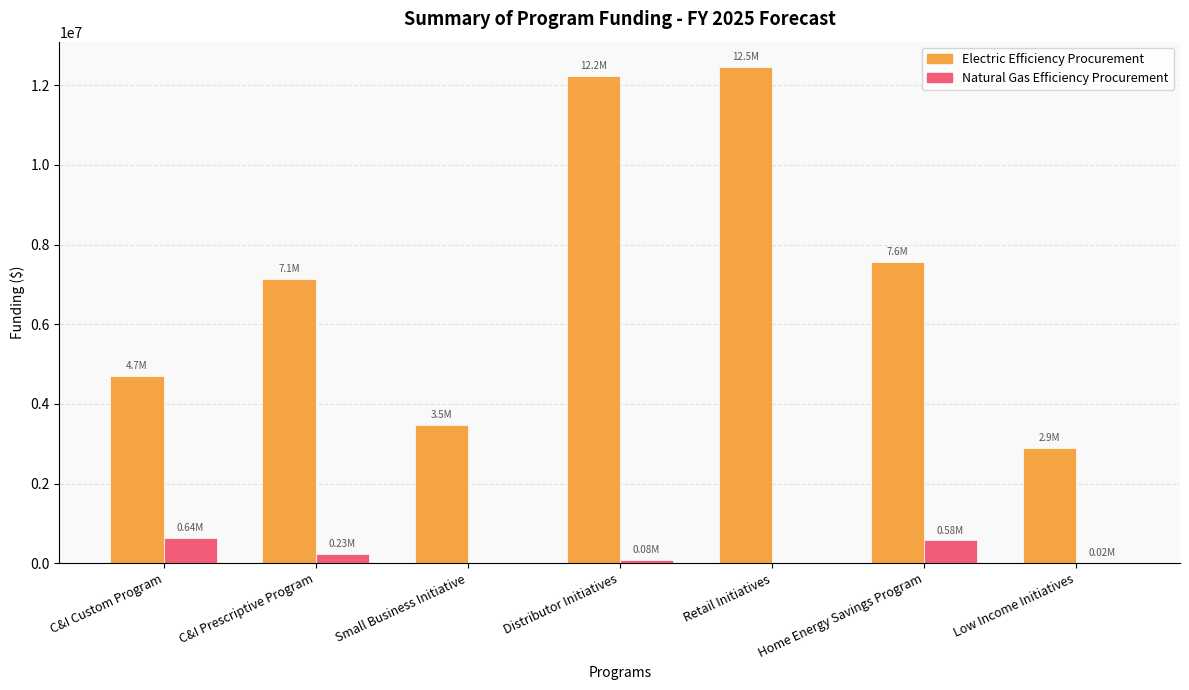

Which series changed the most between C&I Prescriptive Program and Low Income Initiatives?

Electric Efficiency Procurement